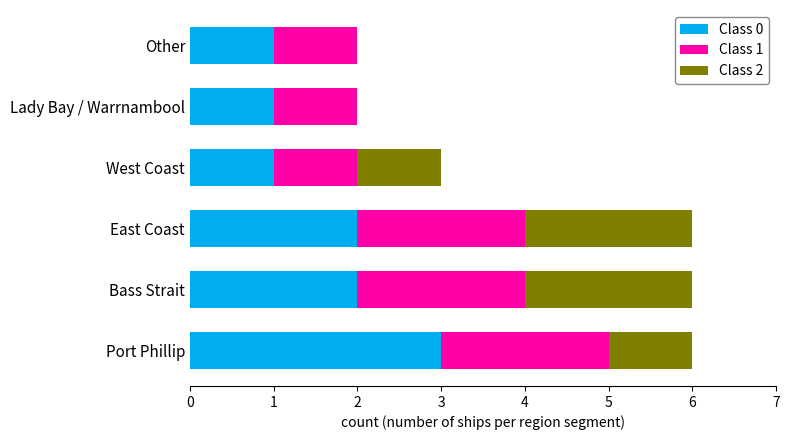

What is the total value across all series at West Coast?

3